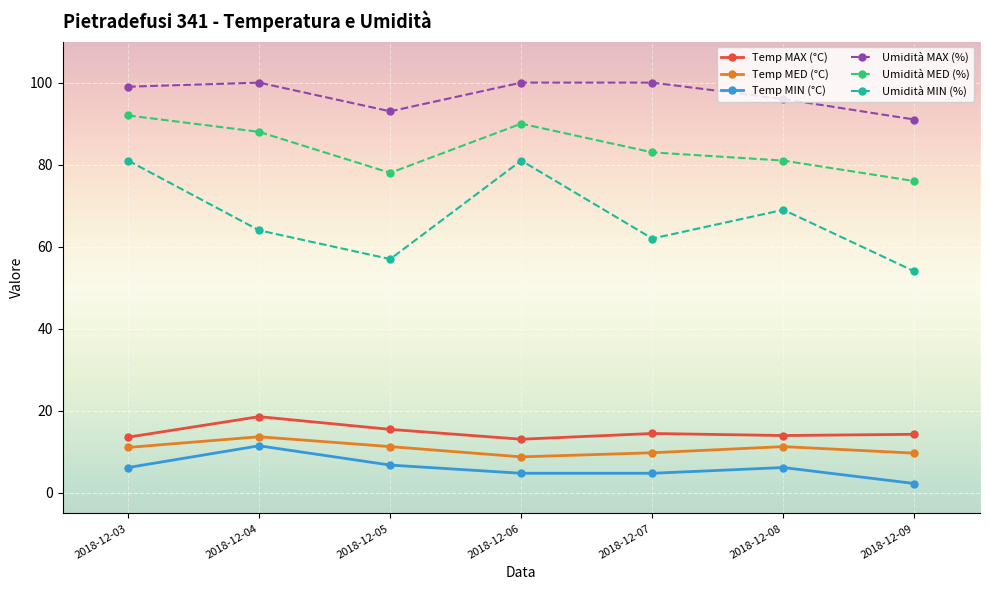

What is the highest value of the Temp MIN (°C) series?

11.5